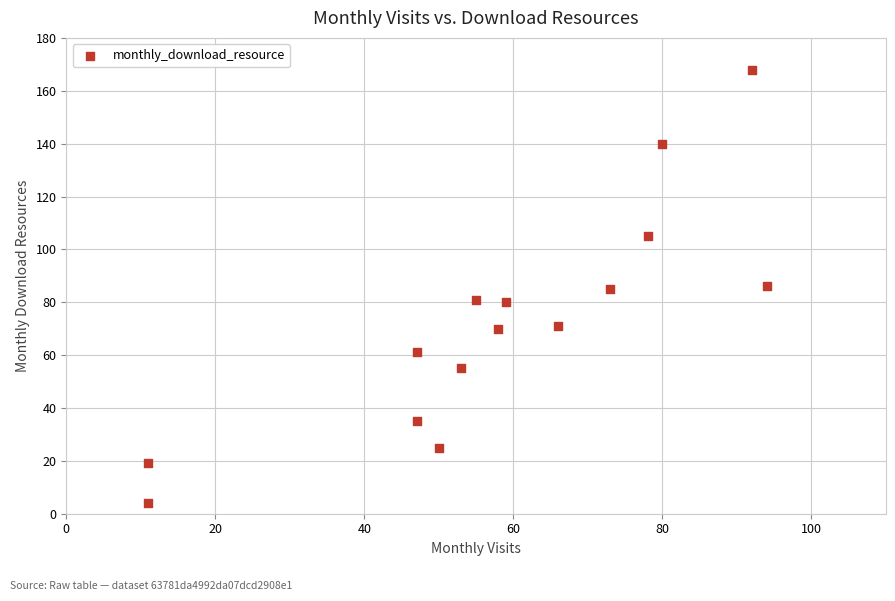

What is the range of Y values (max minus min)?

164